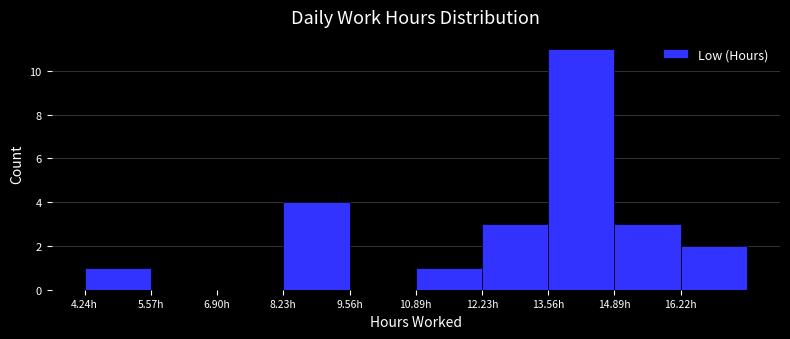

What is the height of the bar covering 14.8 to 16.2 on the x-axis? Neither the bar edges nor the heights are printed on the chart, so give them approximately, as read against the axes.

3